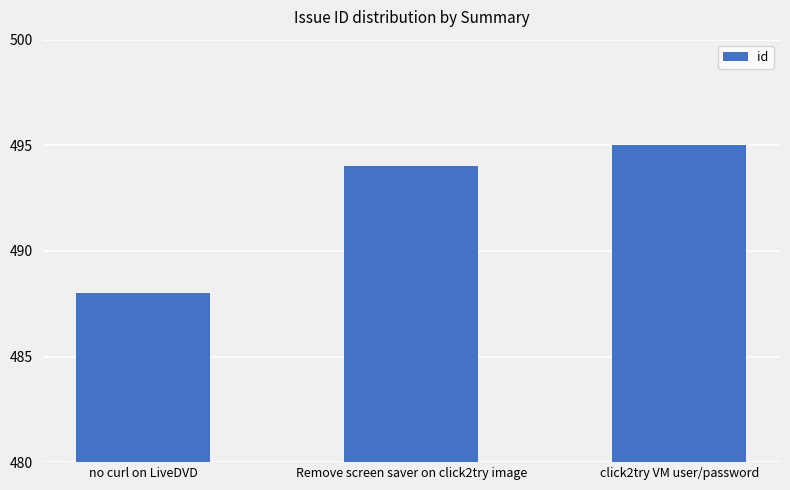

What is the approximate value at click2try VM user/password?

495